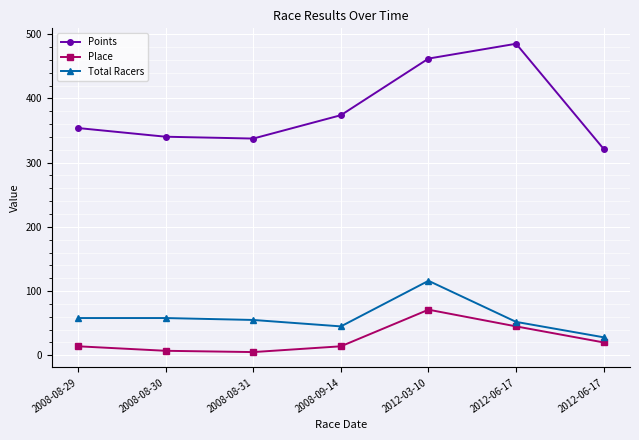

True or false: Place has more than 0 interior local peaks.

True